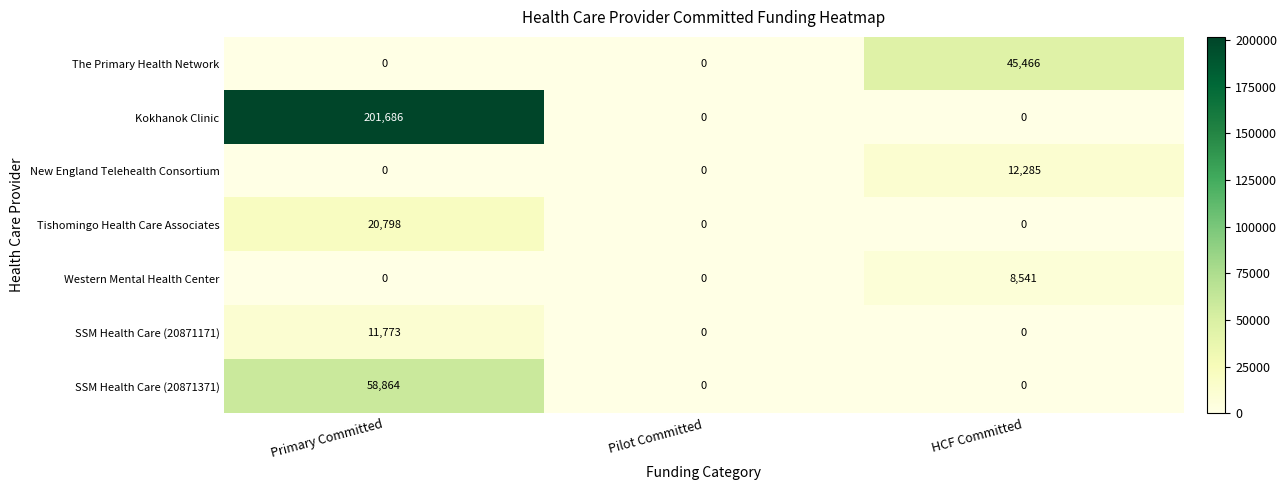

Reading left to right, extract all data points from this chart.

The Primary Health Network: Primary Committed=0	Pilot Committed=0	HCF Committed=45466
Kokhanok Clinic: Primary Committed=201686	Pilot Committed=0	HCF Committed=0
New England Telehealth Consortium: Primary Committed=0	Pilot Committed=0	HCF Committed=12285
Tishomingo Health Care Associates: Primary Committed=20798	Pilot Committed=0	HCF Committed=0
Western Mental Health Center: Primary Committed=0	Pilot Committed=0	HCF Committed=8541
SSM Health Care (20871171): Primary Committed=11773	Pilot Committed=0	HCF Committed=0
SSM Health Care (20871371): Primary Committed=58864	Pilot Committed=0	HCF Committed=0